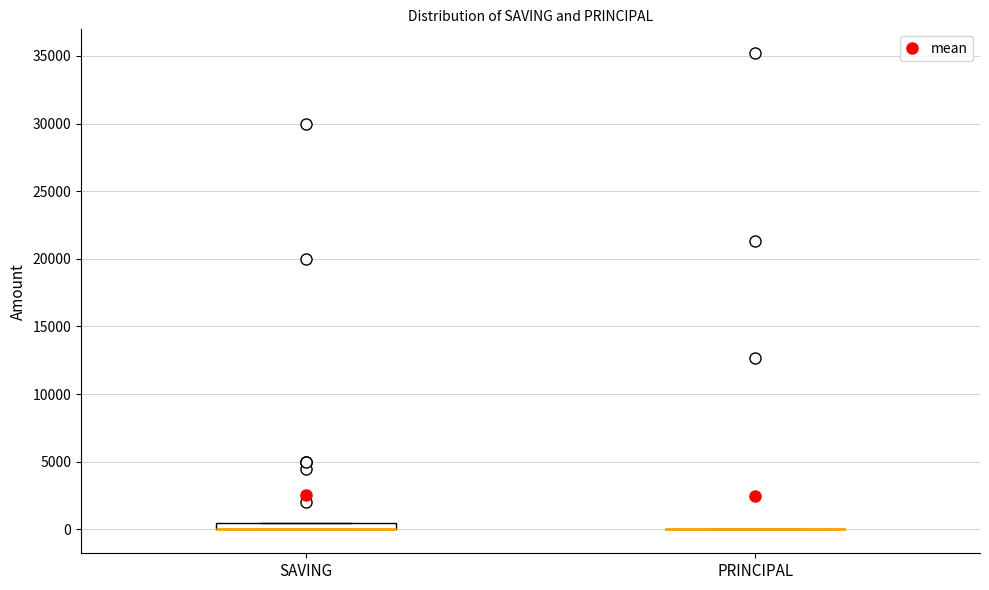

Comparing the boxes themselves (not the whiskers), which one is the tallest?

SAVING